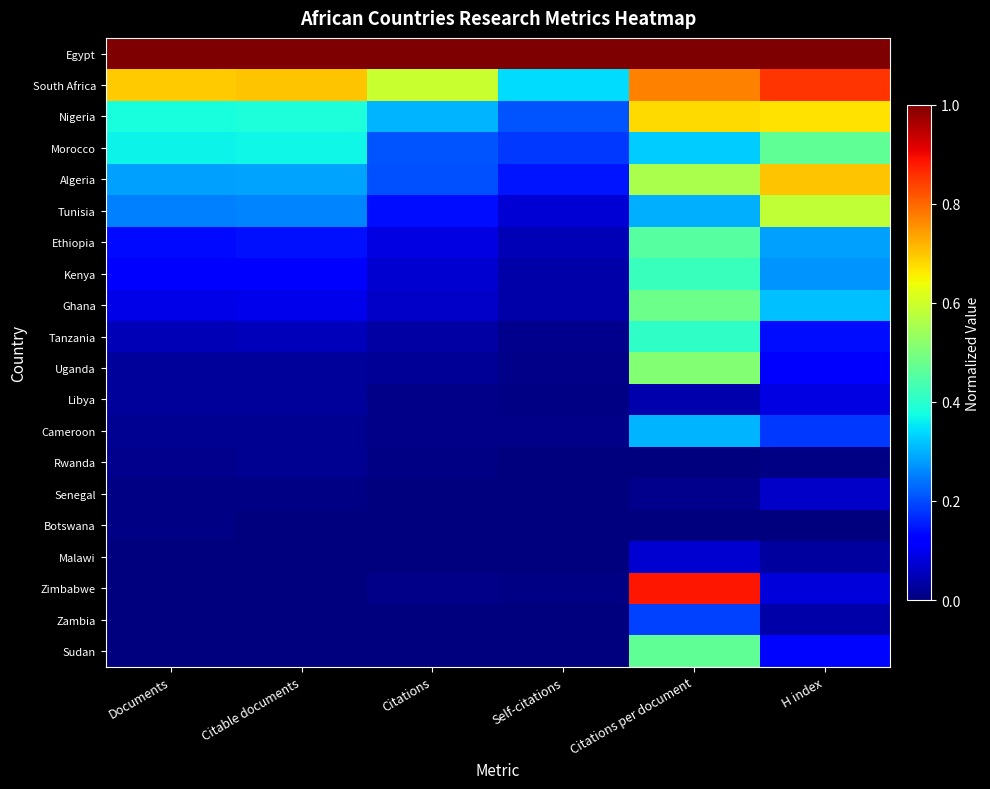

What is the difference between the highest and lowest values at Self-citations?

1.0